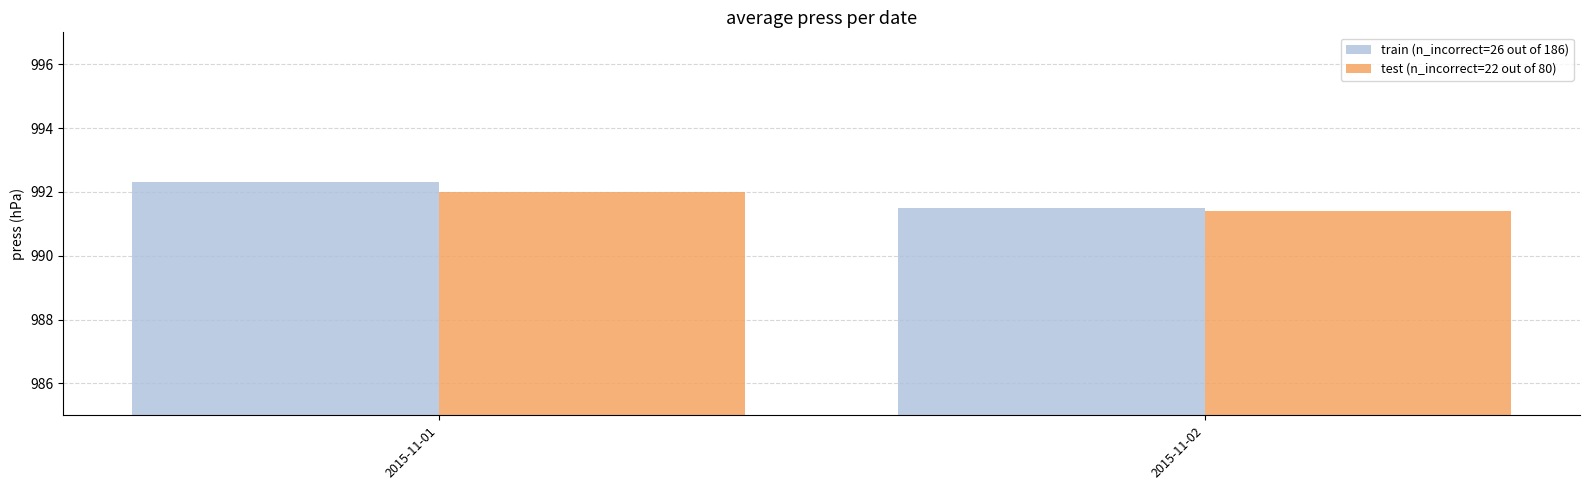

How many groups of bars are there?

2